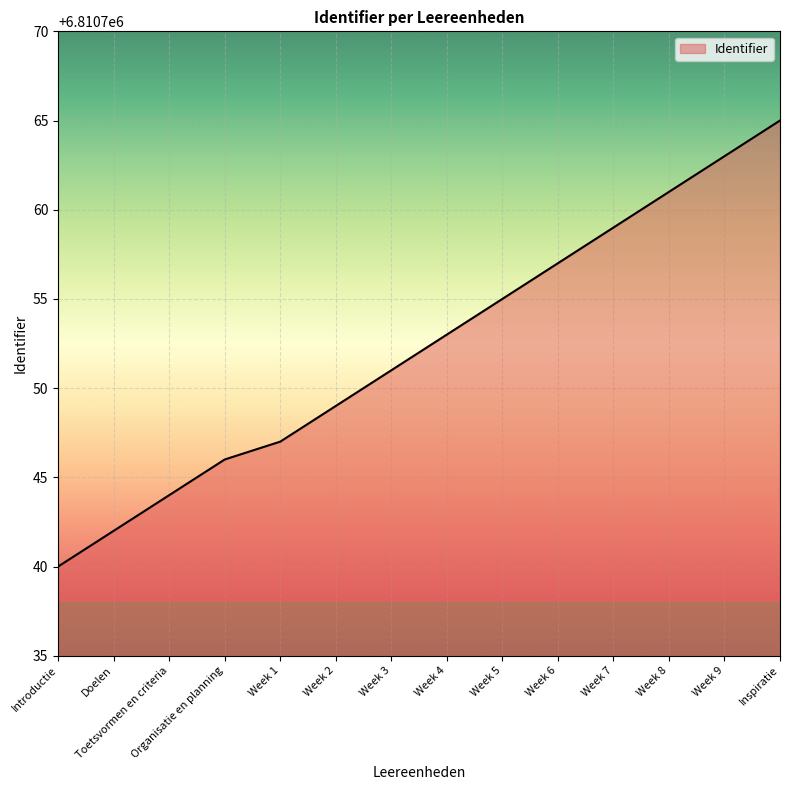

Which has a higher value, Doelen or Inspiratie?

Inspiratie